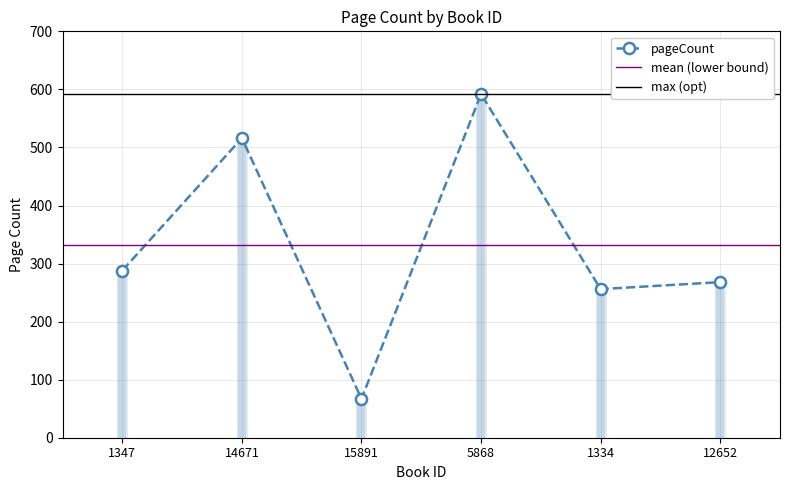

Where does the data first go above 288?

14671